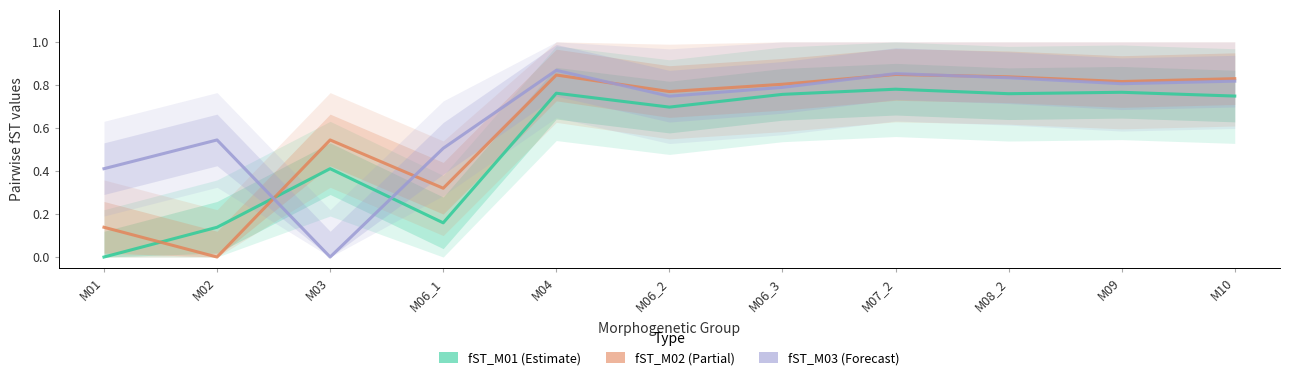

The fST_M02 series shows 1.3 at M06_2. True or false?

False